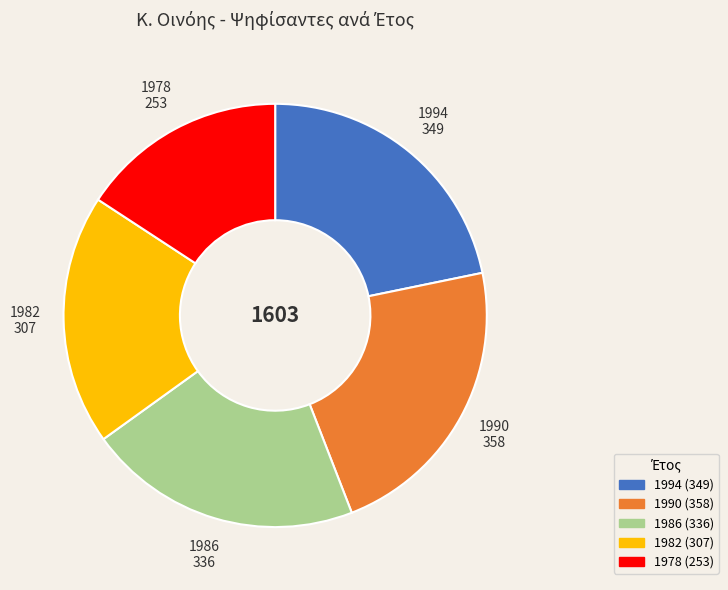

Is the sum of 1986 and 1978 greater than half?

No